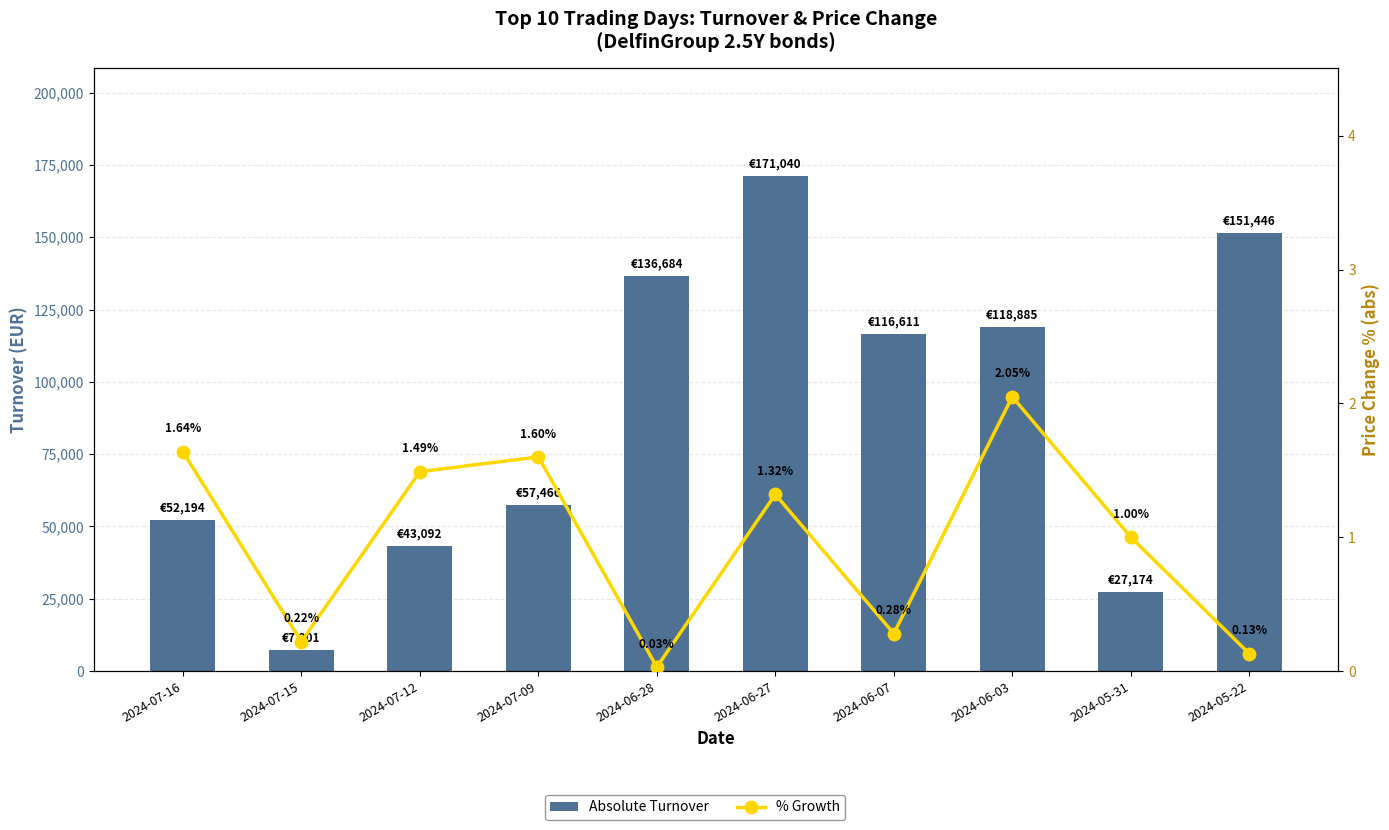

How many data points does each series have?

10